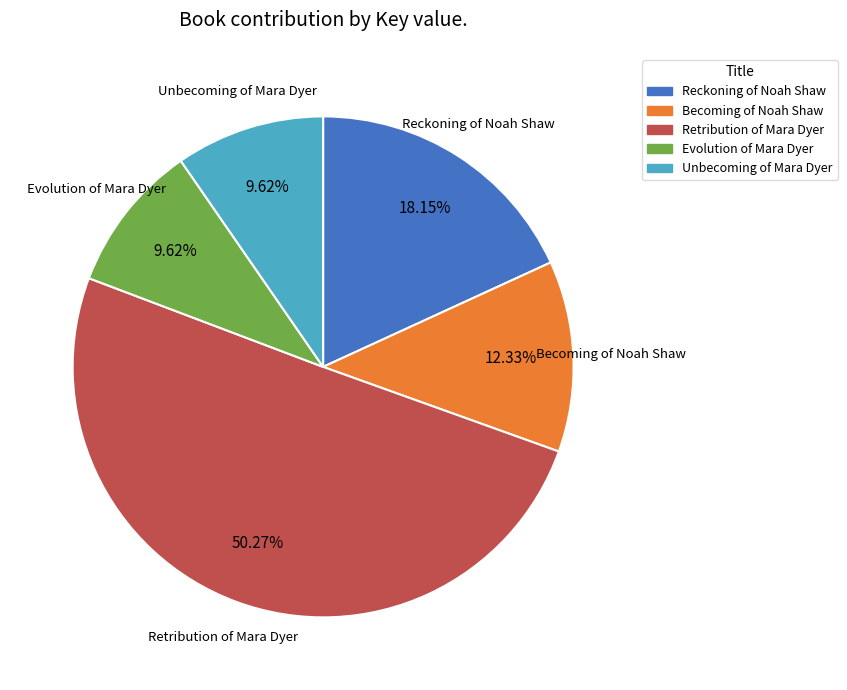

To the nearest percent, what percentage of the pie is Reckoning of Noah Shaw?

18%